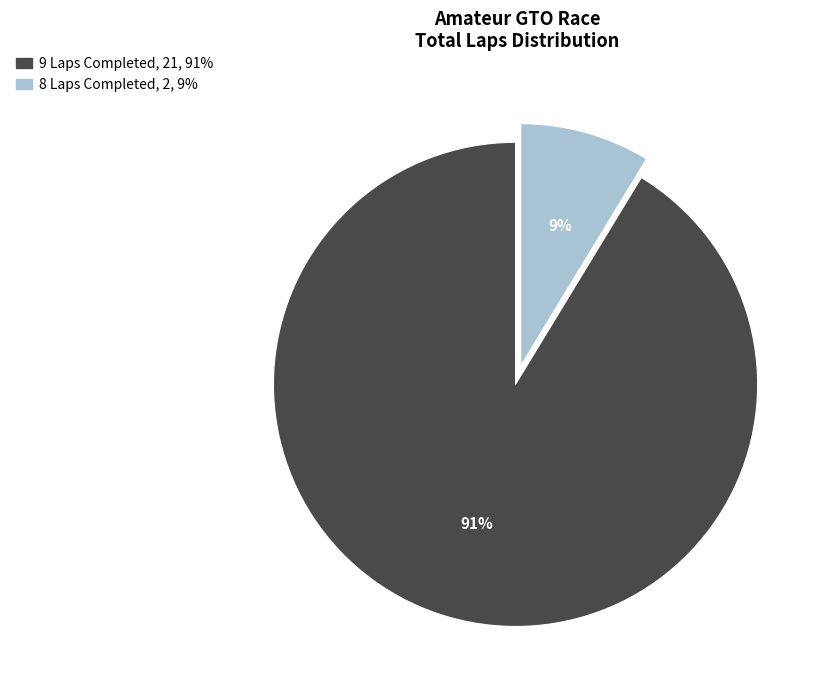

Does any single category account for the majority?

Yes